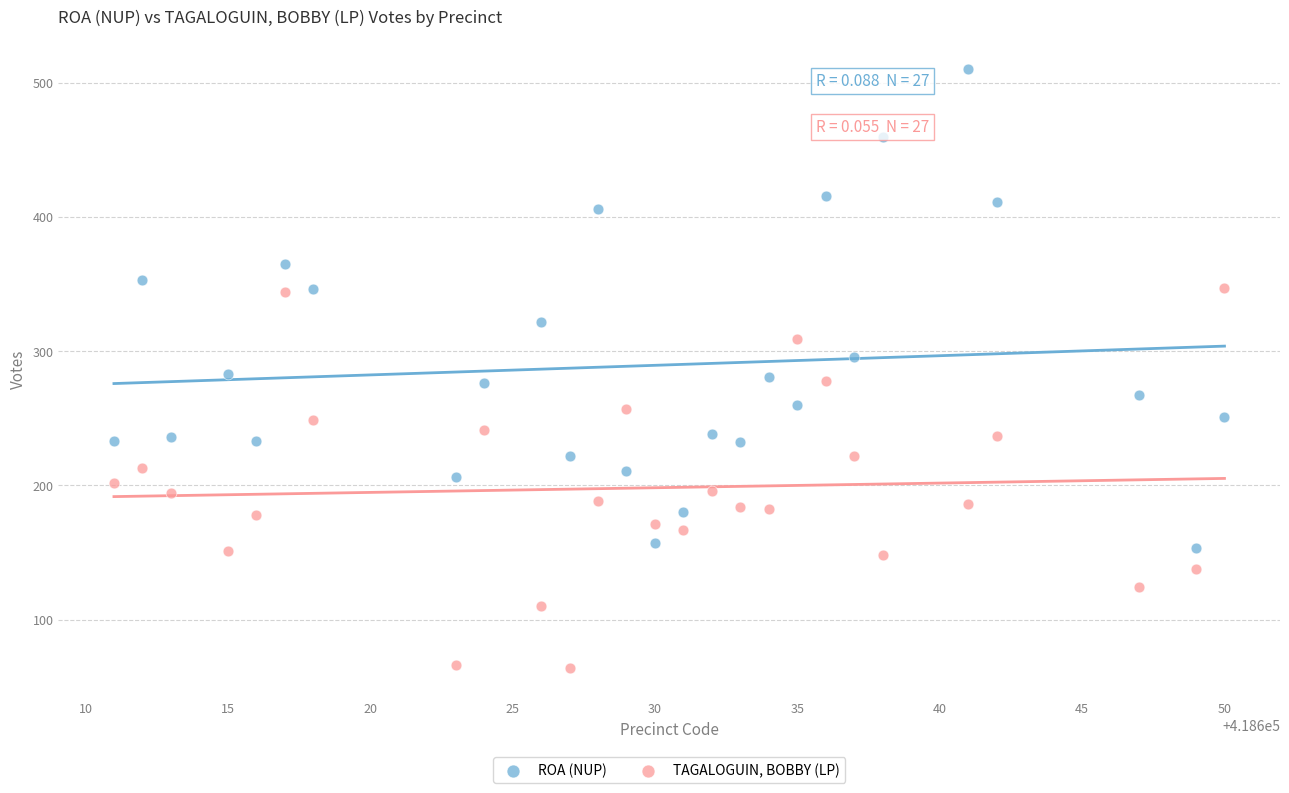

Across all data points, what is the range of Y values (max minus min)?

446